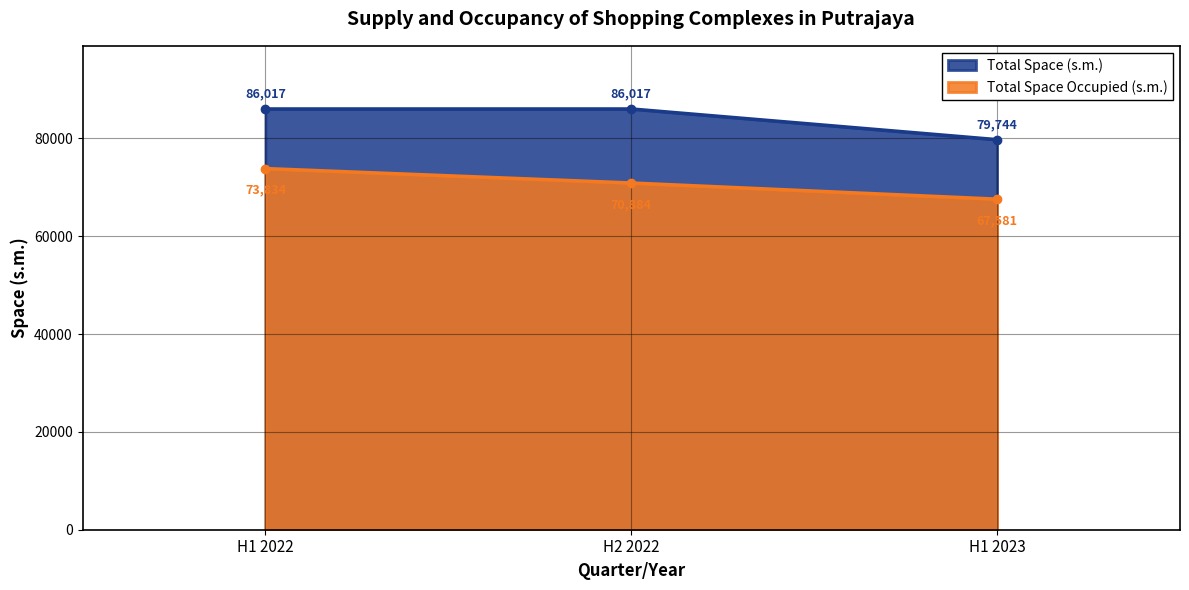

What is the sum of the Total Space (s.m.) values at H2 2022 and H1 2022?

172034